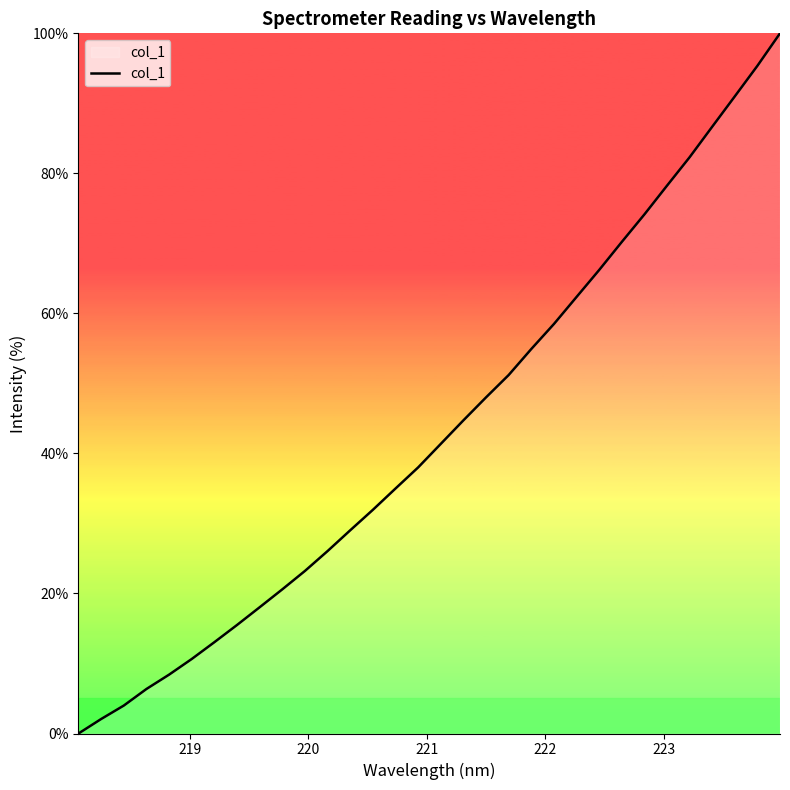

What is the greatest value displayed?

100.0